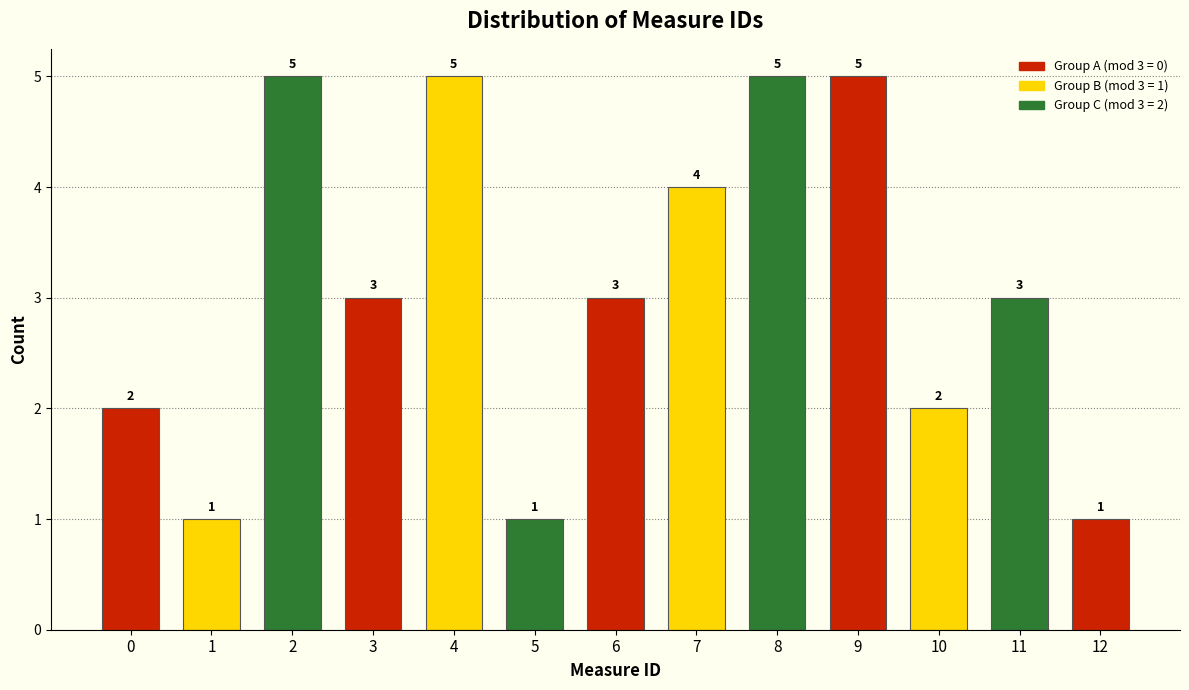

Reading left to right, what are all the values shown in this chart?

0=2	1=1	2=5	3=3	4=5	5=1	6=3	7=4	8=5	9=5	10=2	11=3	12=1